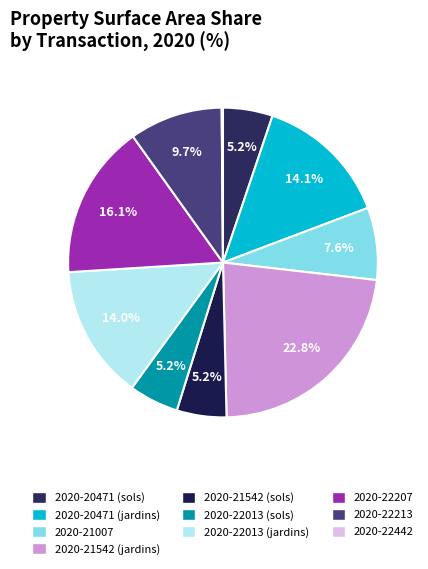

To the nearest percent, what portion does 2020-21007 represent?

8%